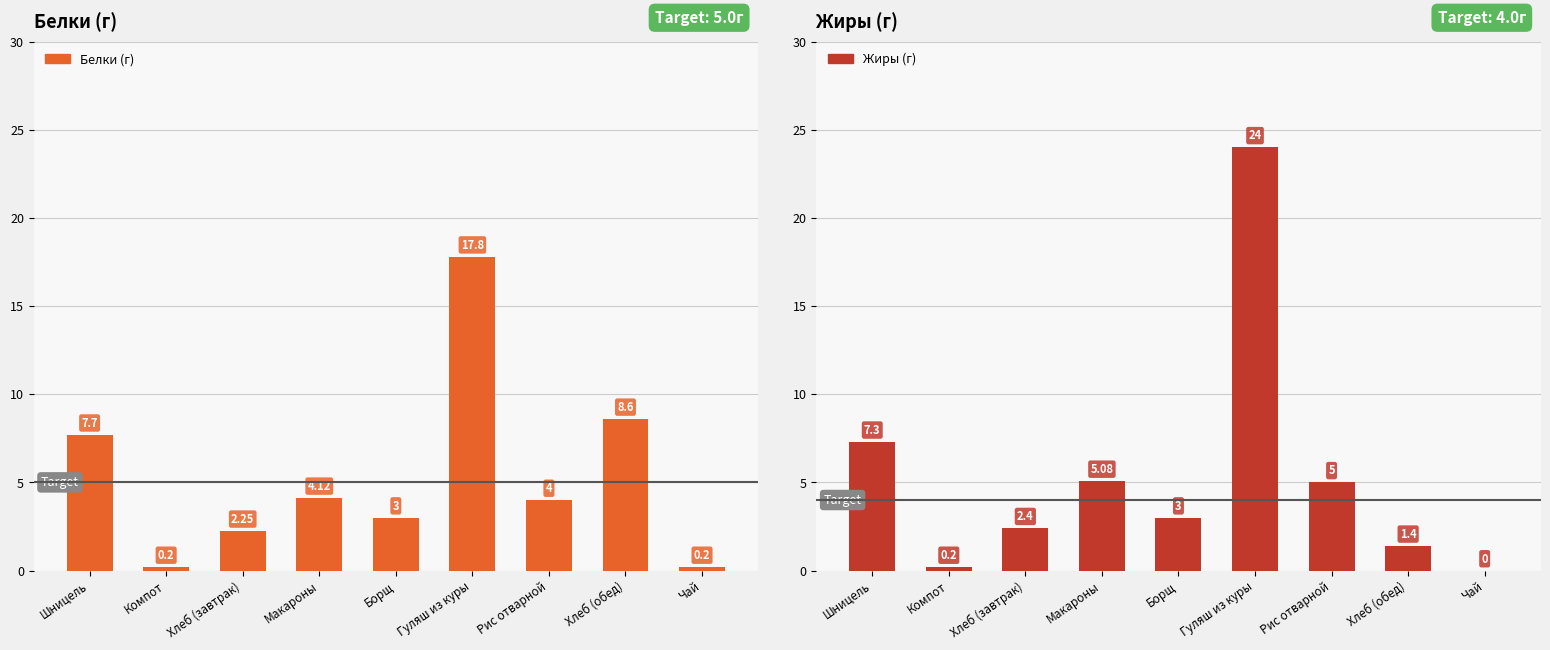

List the series in order of their peak value, highest first.

Жиры (г), Белки (г)